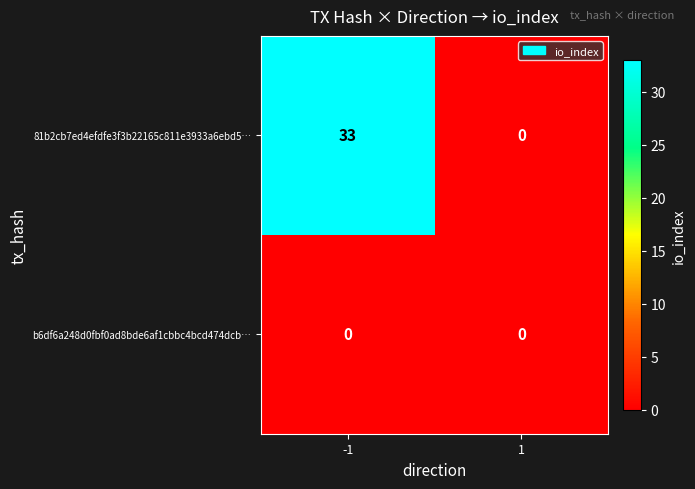

How many data points does each series have?

2